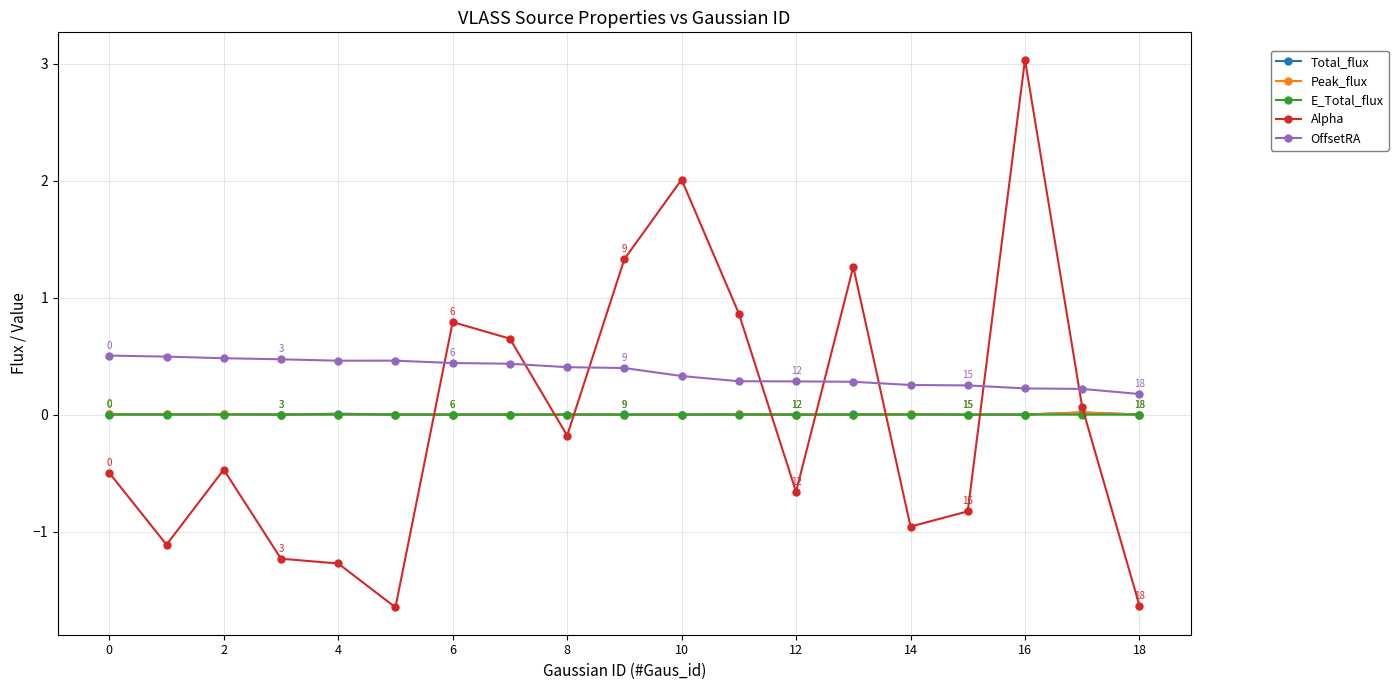

True or false: E_Total_flux and Alpha cross at least once.

True